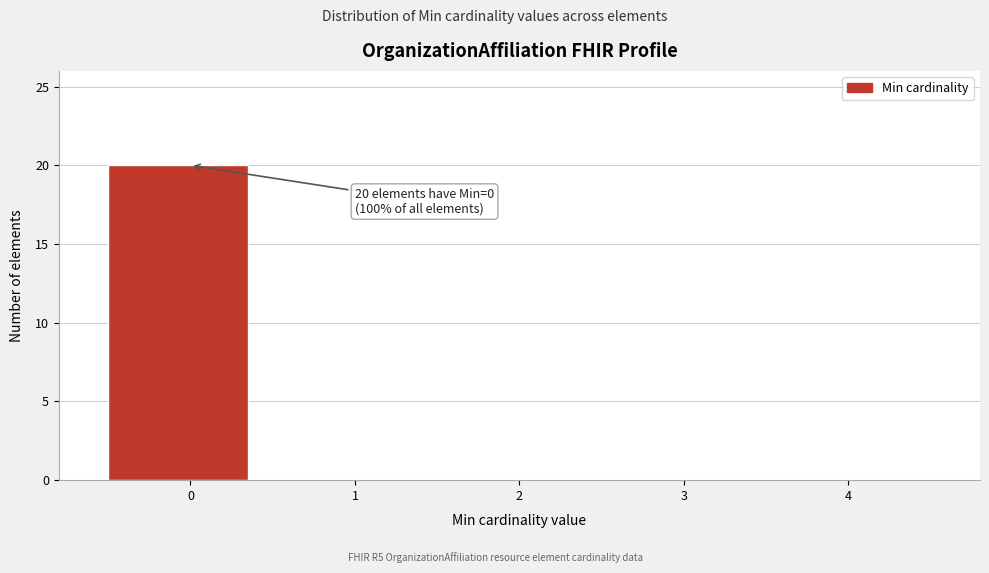

Reading right to left, list all the values displayed in this chart.

4=0	3=0	2=0	1=0	0=20